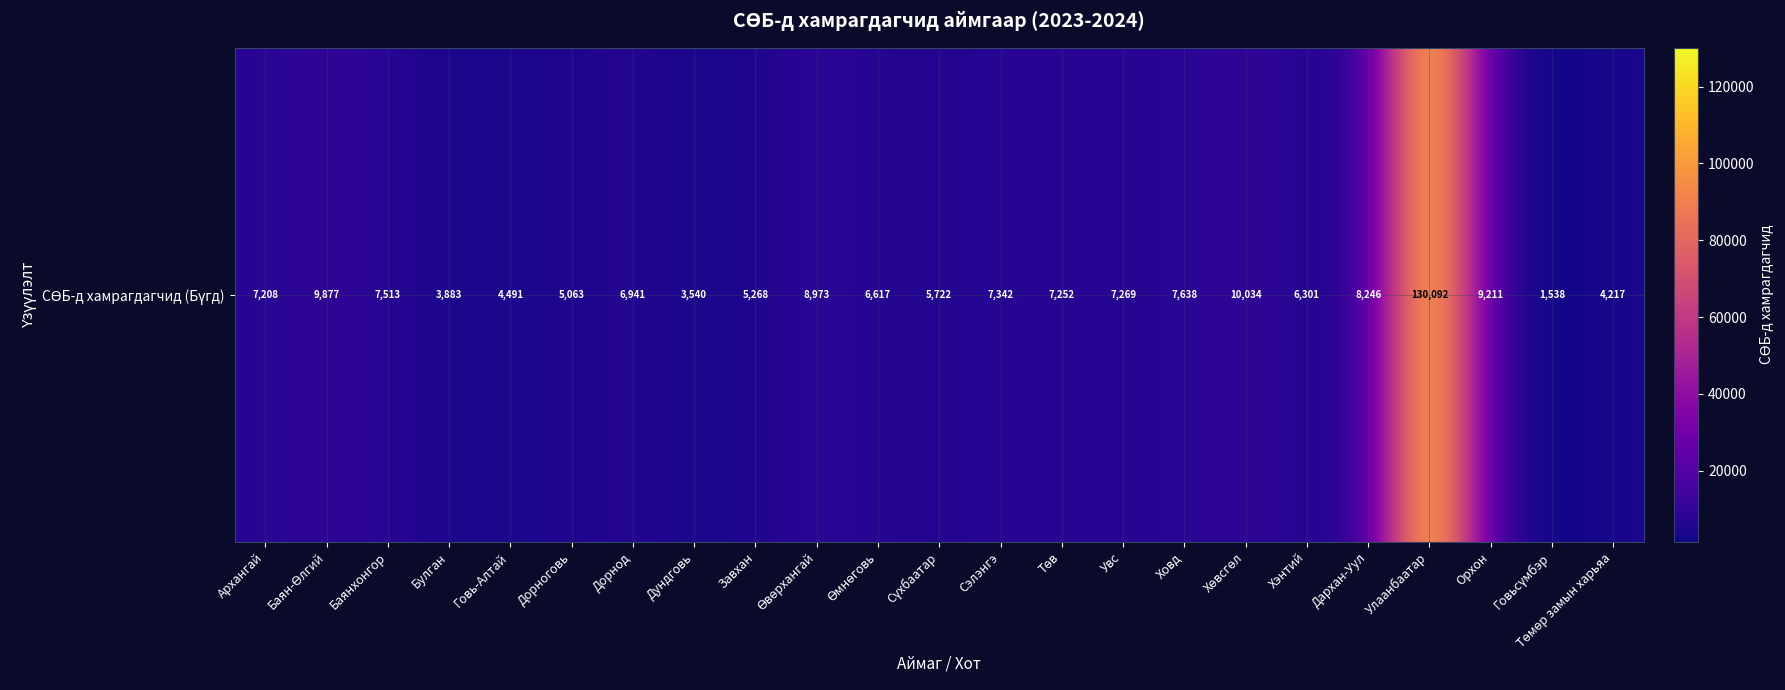

How many data points does each series have?

23